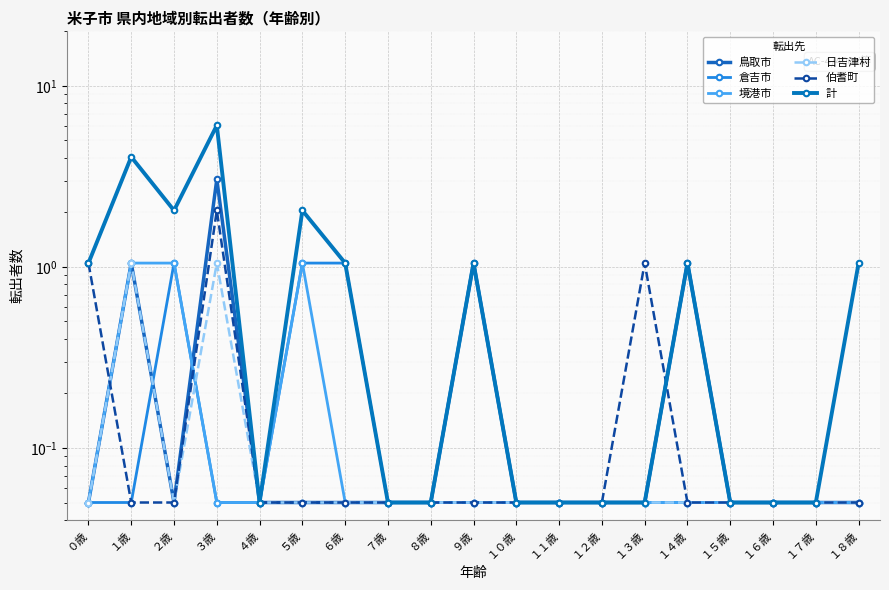

True or false: 日吉津村 and 鳥取市 intersect in this chart.

False